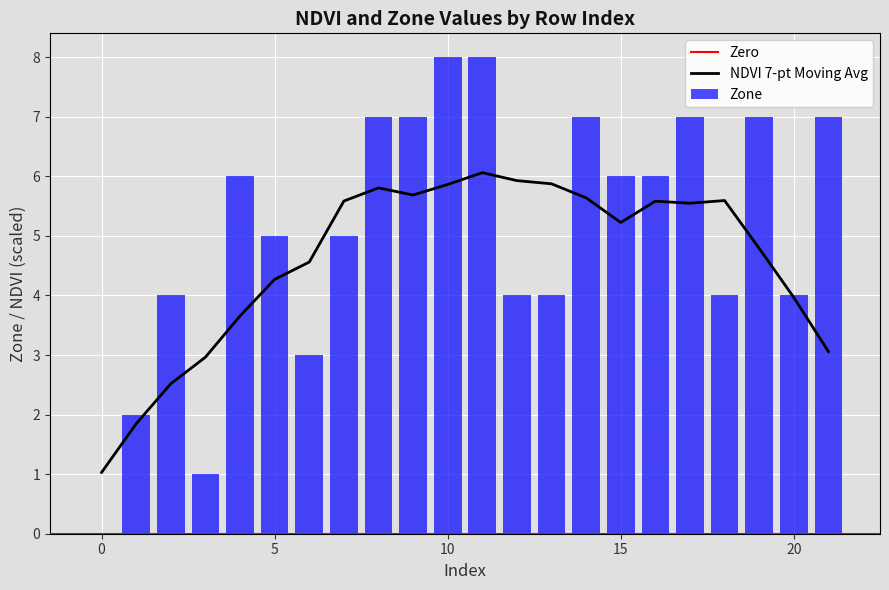

What is the difference between the values at 13 and 17?

3